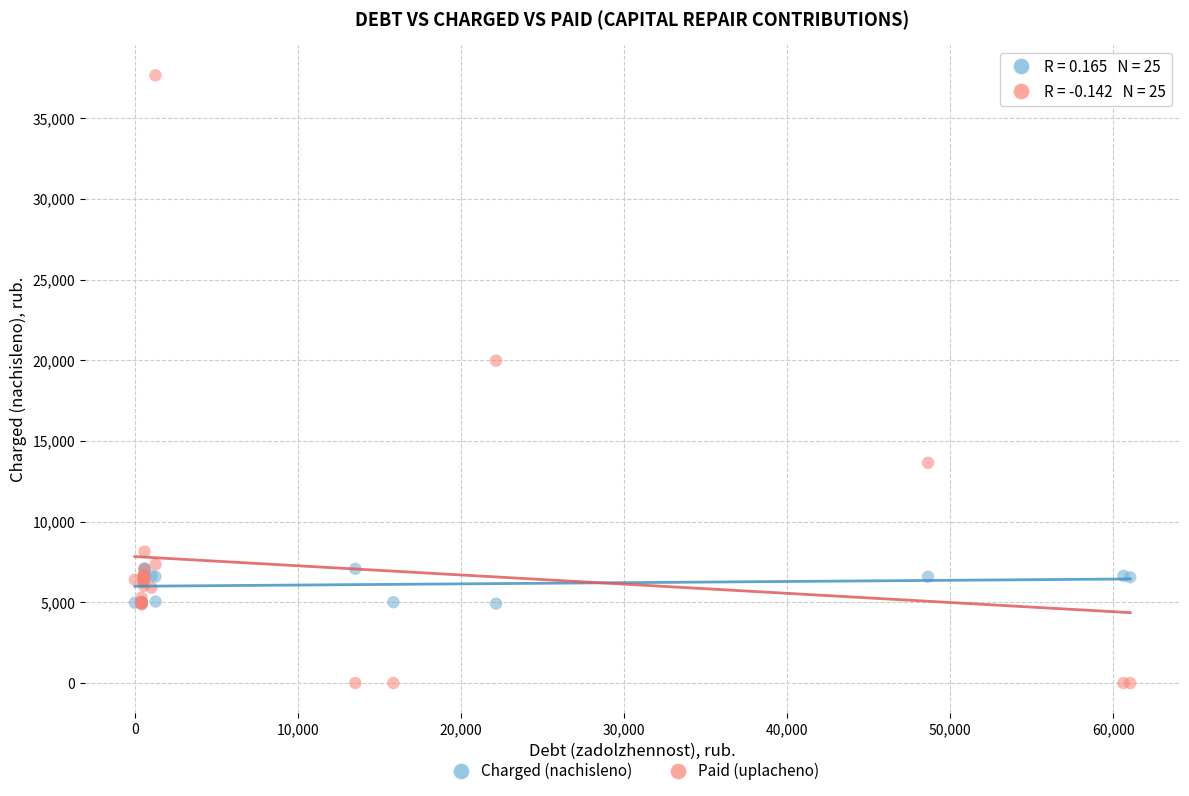

In the Paid (uplacheno) series, what Y value is closest to 18829?

19982.6